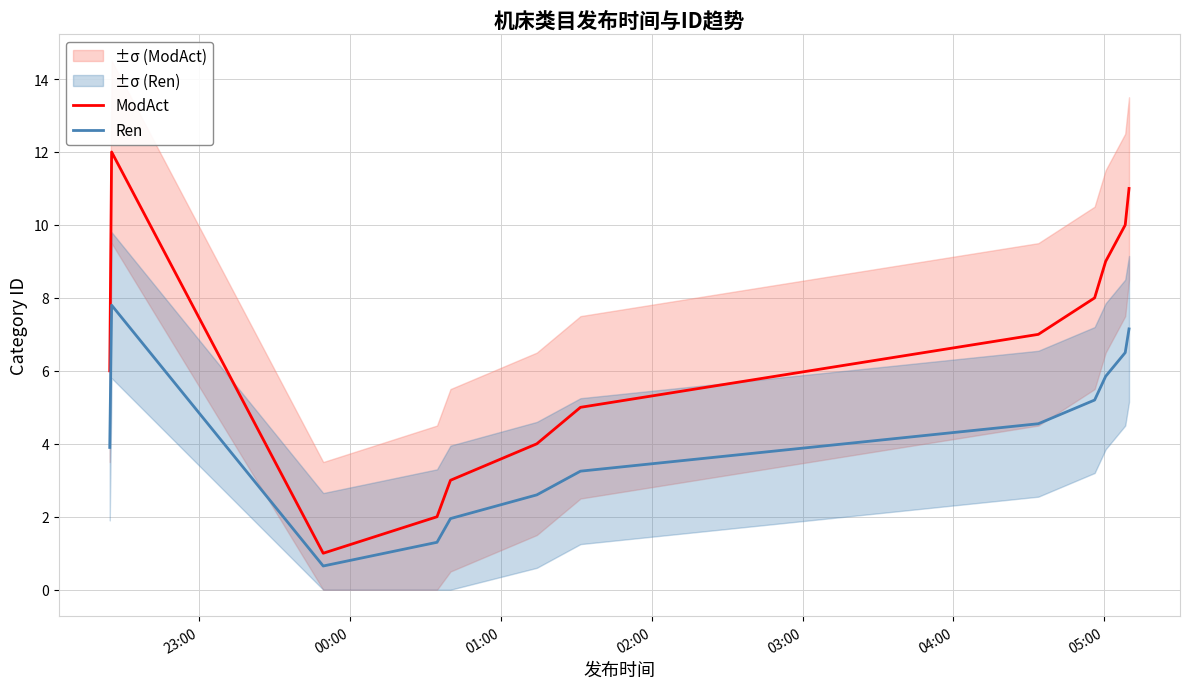

What is the sum of all Ren values?

50.7